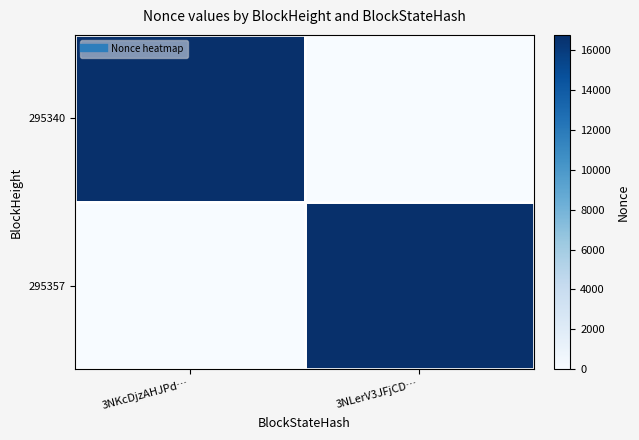

How many categories are shown in the chart?

2